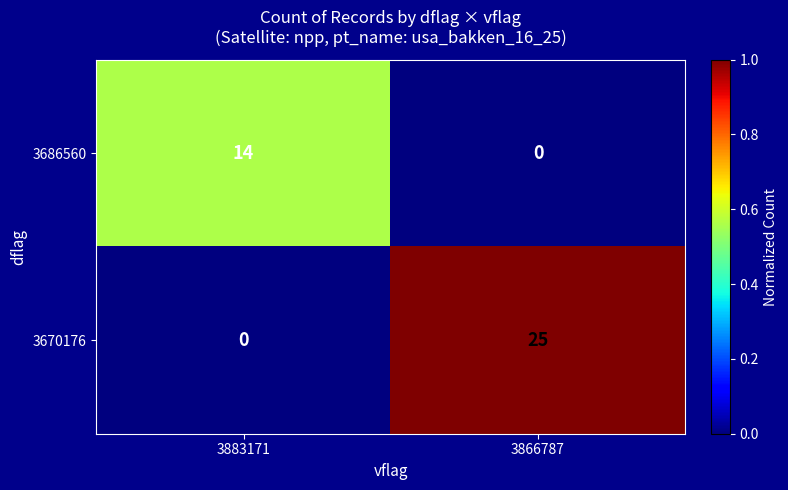

Rank the series by their maximum value, from lowest to highest.

3686560, 3670176